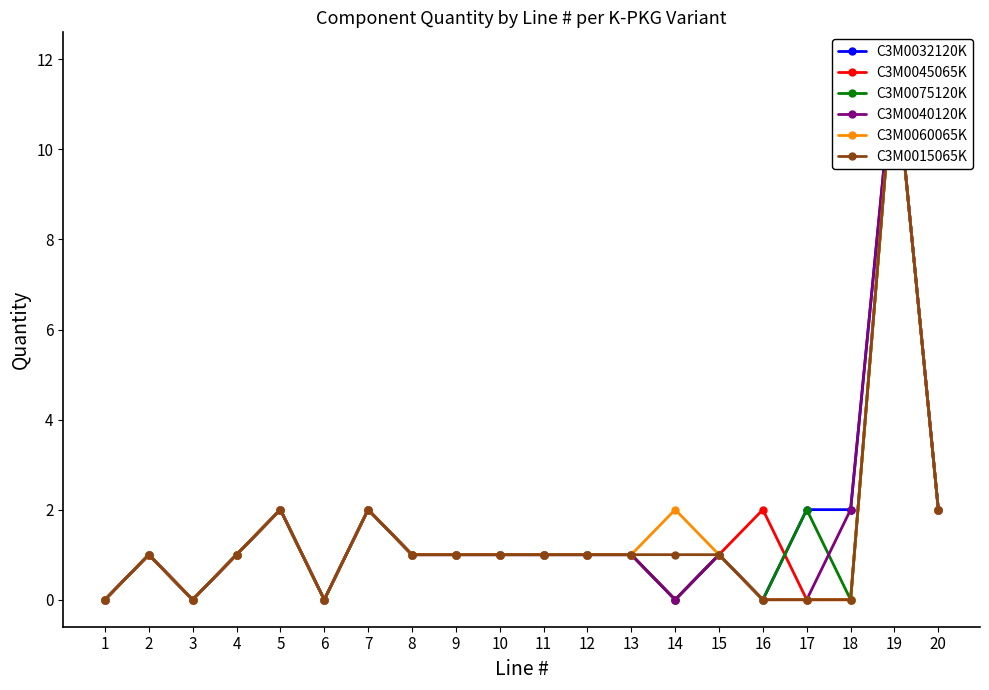

True or false: C3M0060065K and C3M0040120K cross at least once.

False